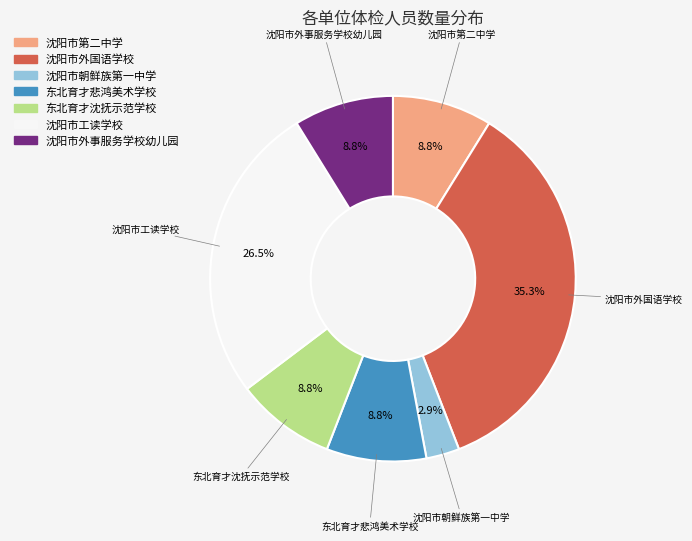

Is there a majority slice in this chart?

No